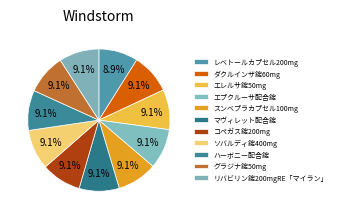

What is the smallest slice in the pie chart?

レベトールカプセル200mg